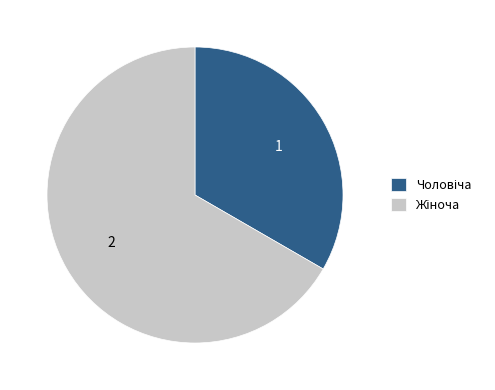

Is there any slice that represents more than half of the pie?

Yes